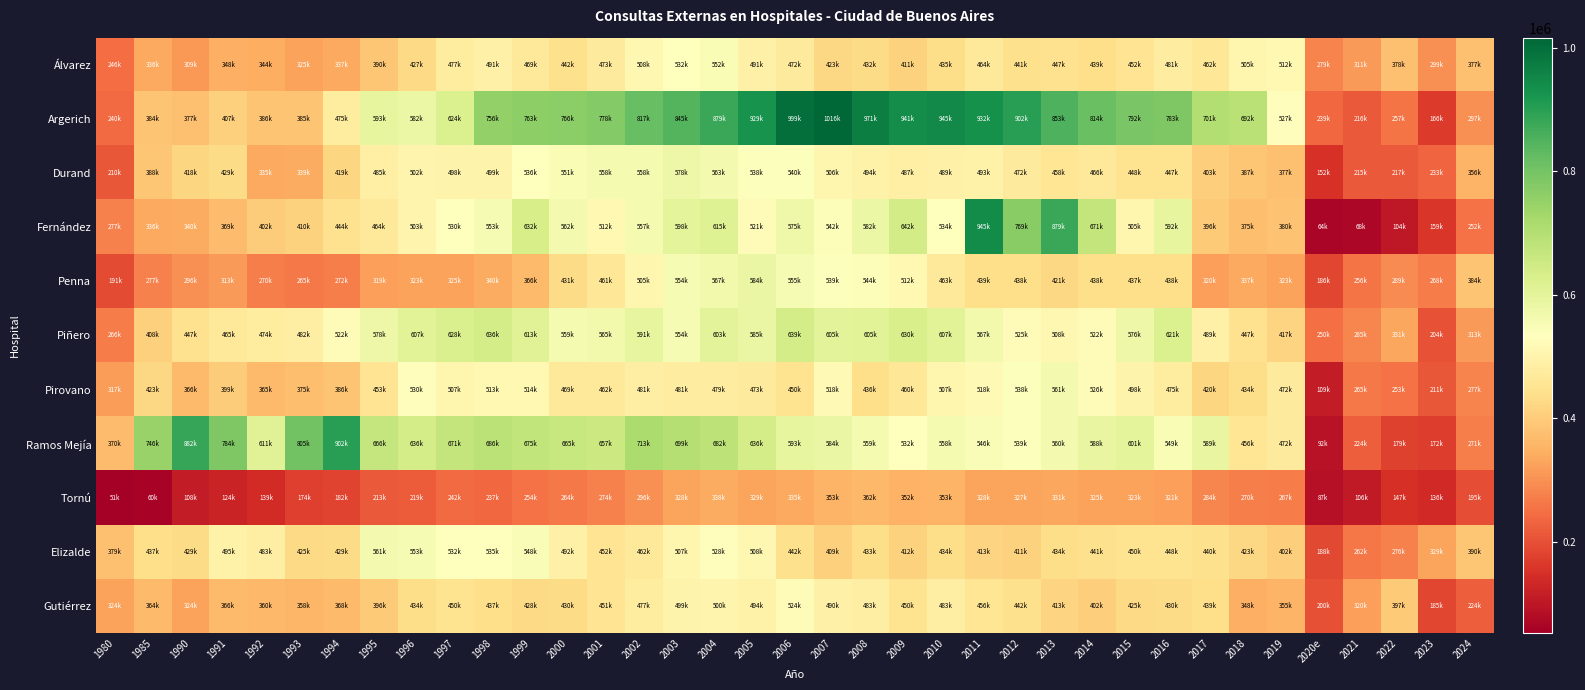

At which category is the sum across all series the highest?

2004